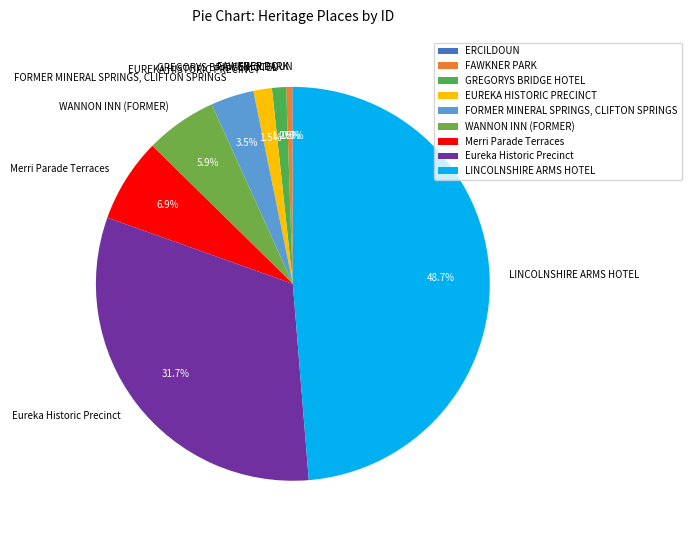

To the nearest percent, what percentage of the pie is Eureka Historic Precinct?

32%